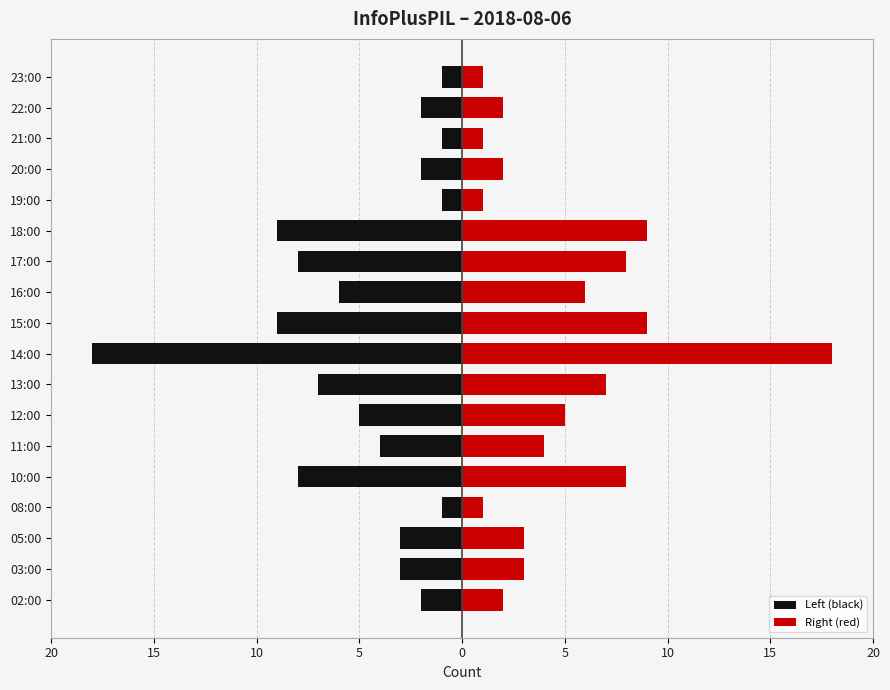

What is the value of the Right (red) bar at the 12th from the left?

8